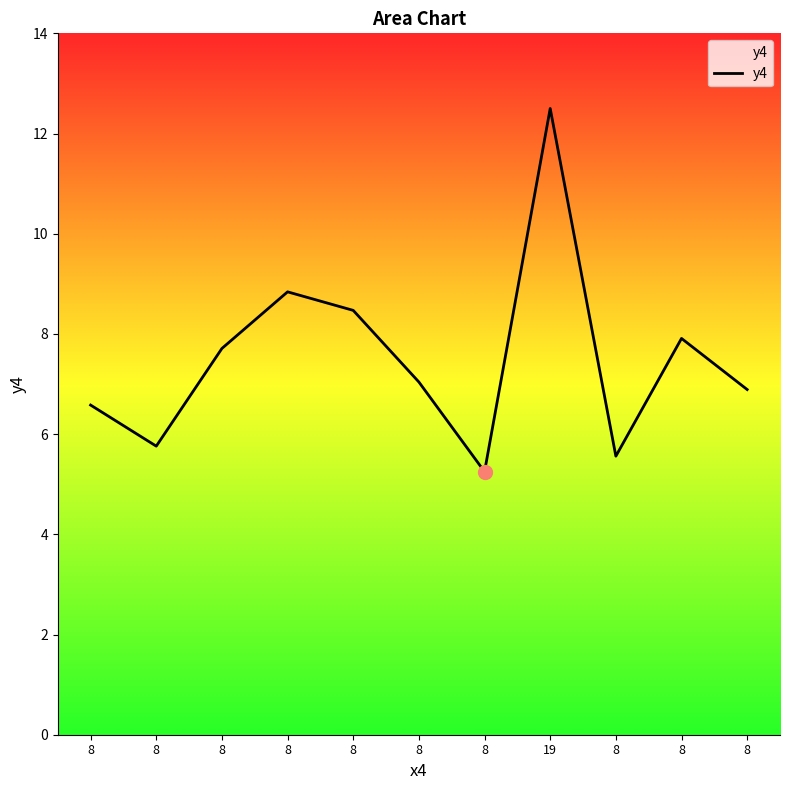

Reading left to right, what are all the values shown in this chart?

8=6.6	8=5.8	8=7.7	8=8.8	8=8.5	8=7.0	8=5.2	19=12.5	8=5.6	8=7.9	8=6.9